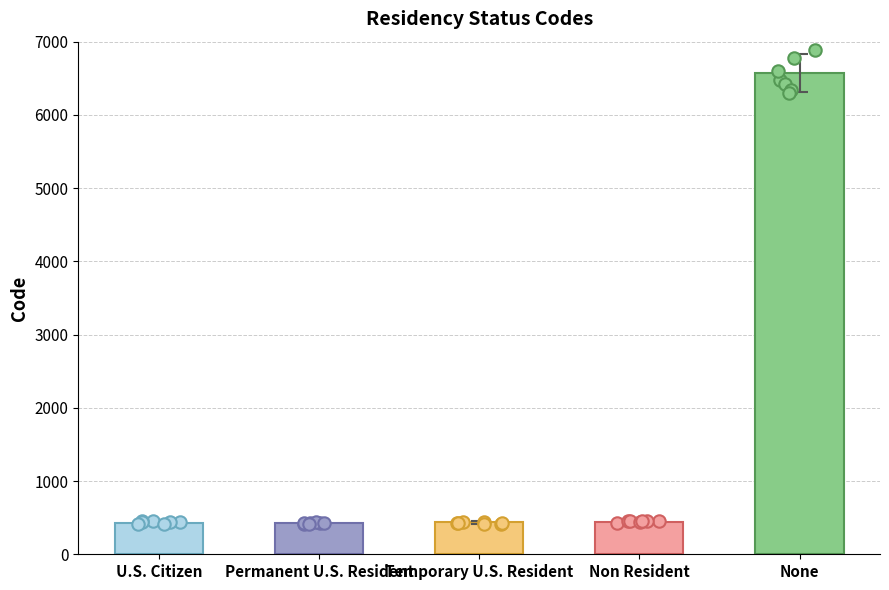

What is the change in value from U.S. Citizen to Permanent U.S. Resident?

+1